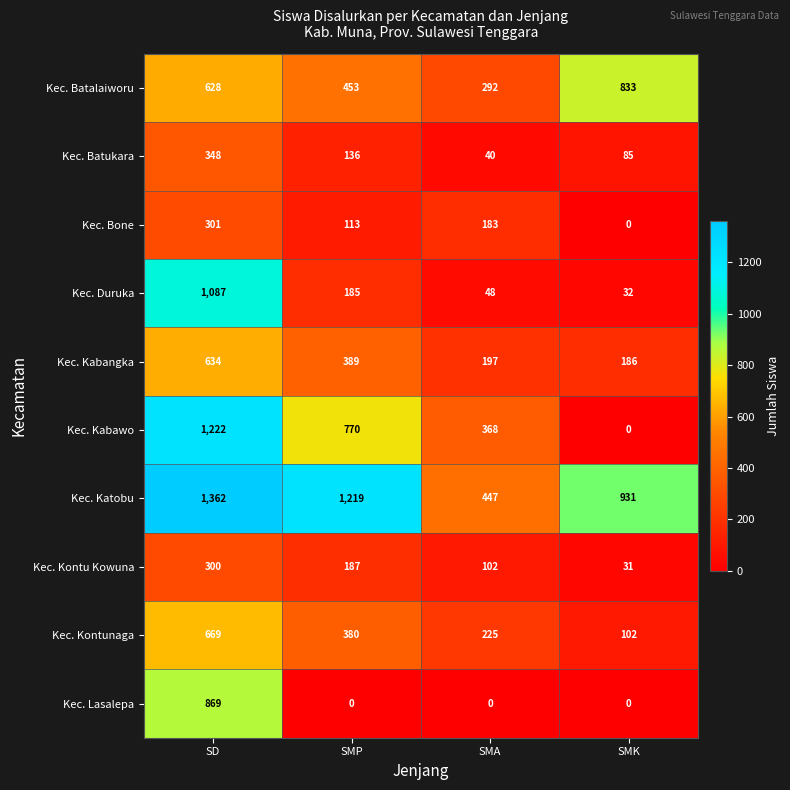

True or false: Kec. Kontunaga has a value of 95 at SMA.

False